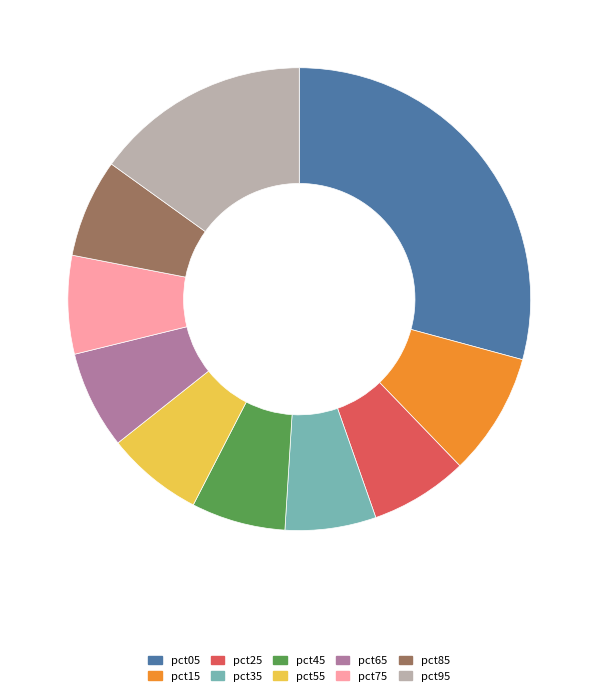

Is it true that pct75 is 7% of the pie?

True